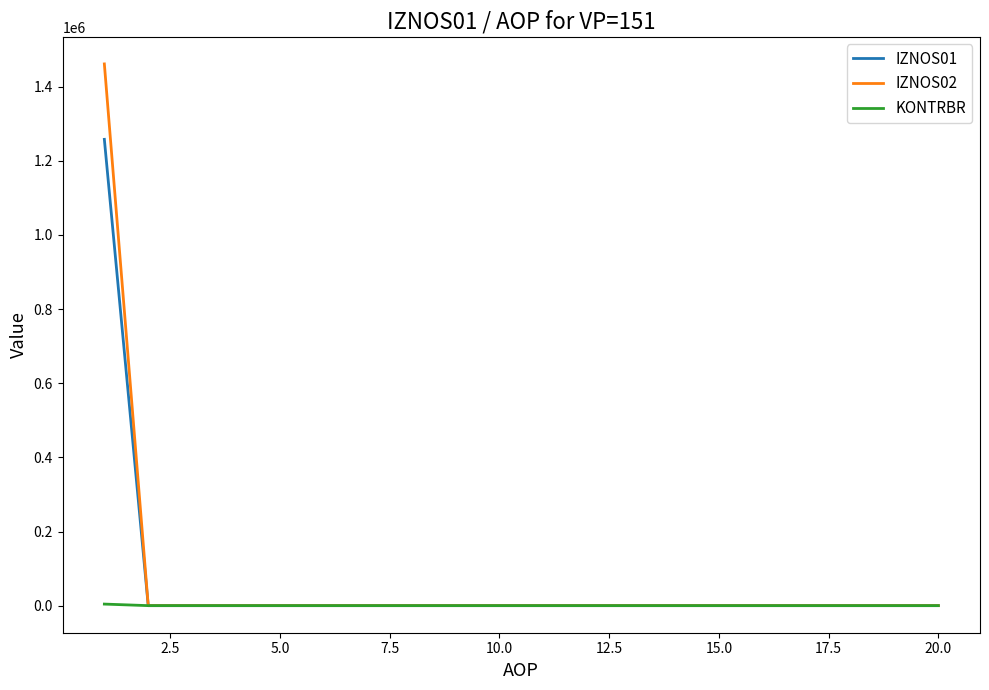

Which series has the widest spread of values?

IZNOS02